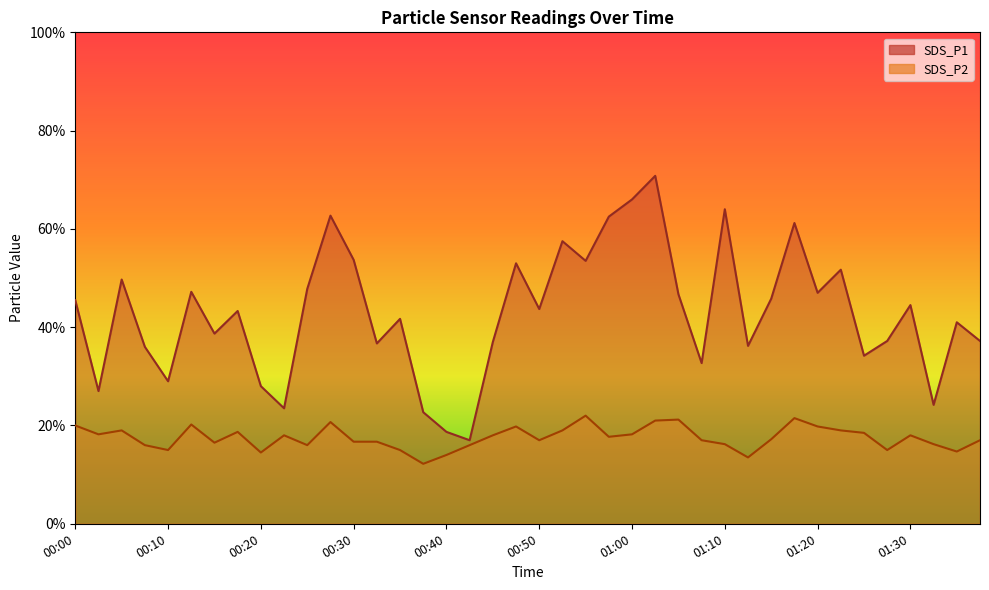

Rank the series by their average value, from lowest to highest.

SDS_P2, SDS_P1